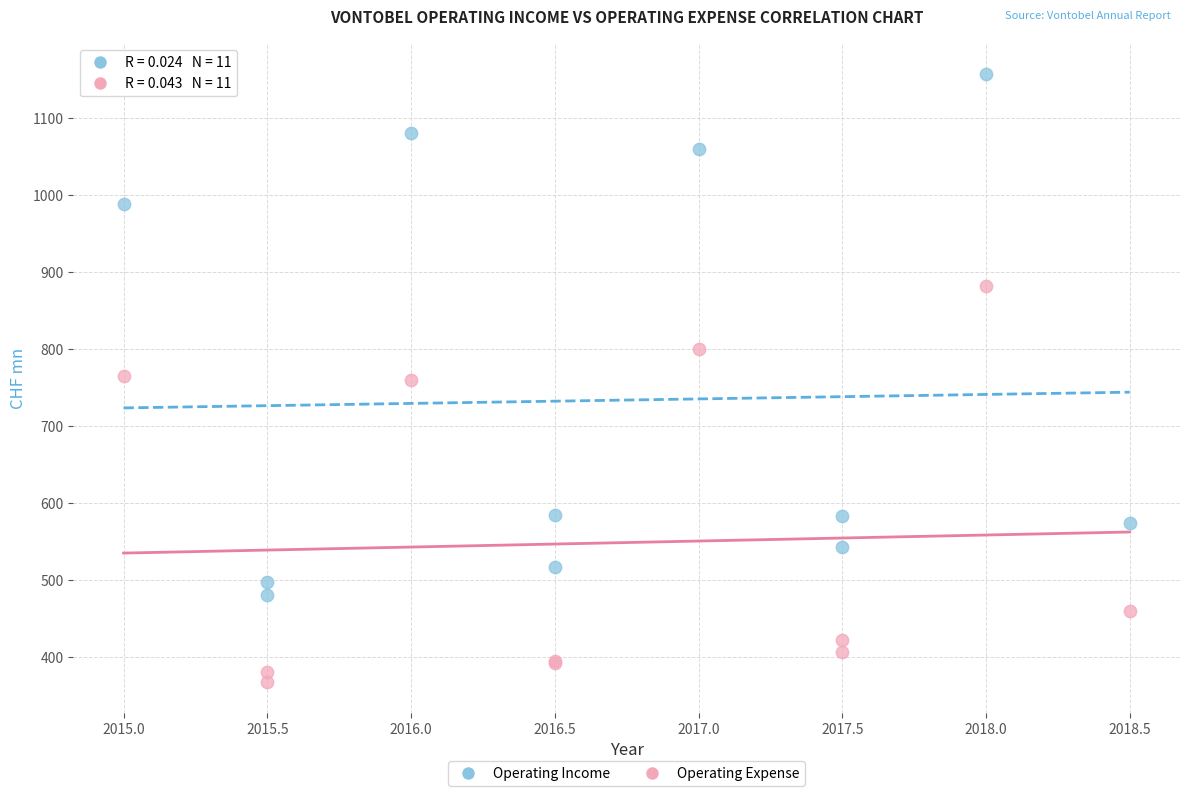

What are all the series names shown in the legend?

Operating Income, Operating Expense